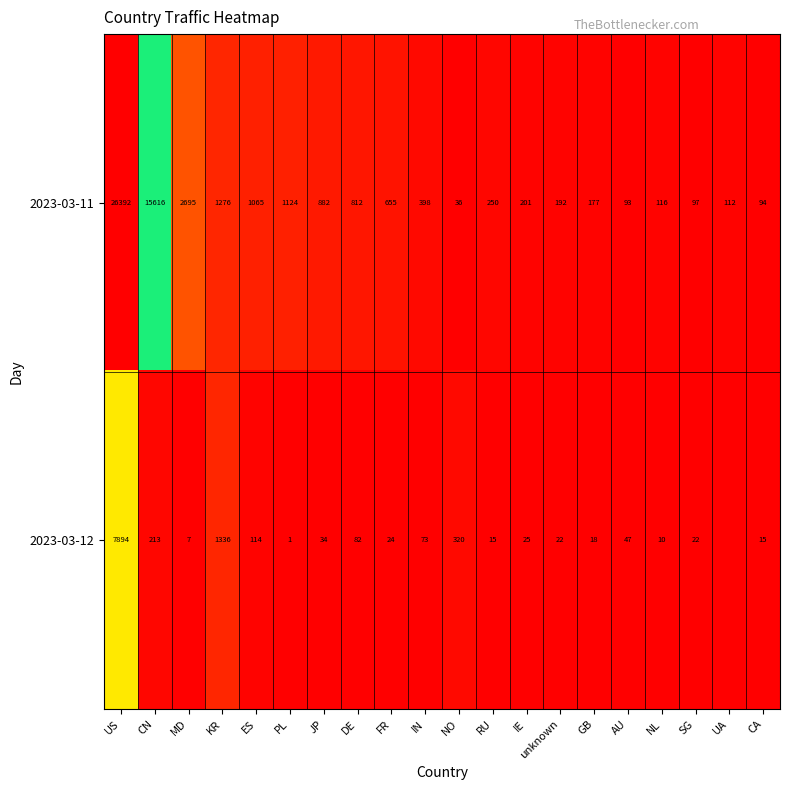

What is the difference between the 2023-03-12 values at PL and SG?

21